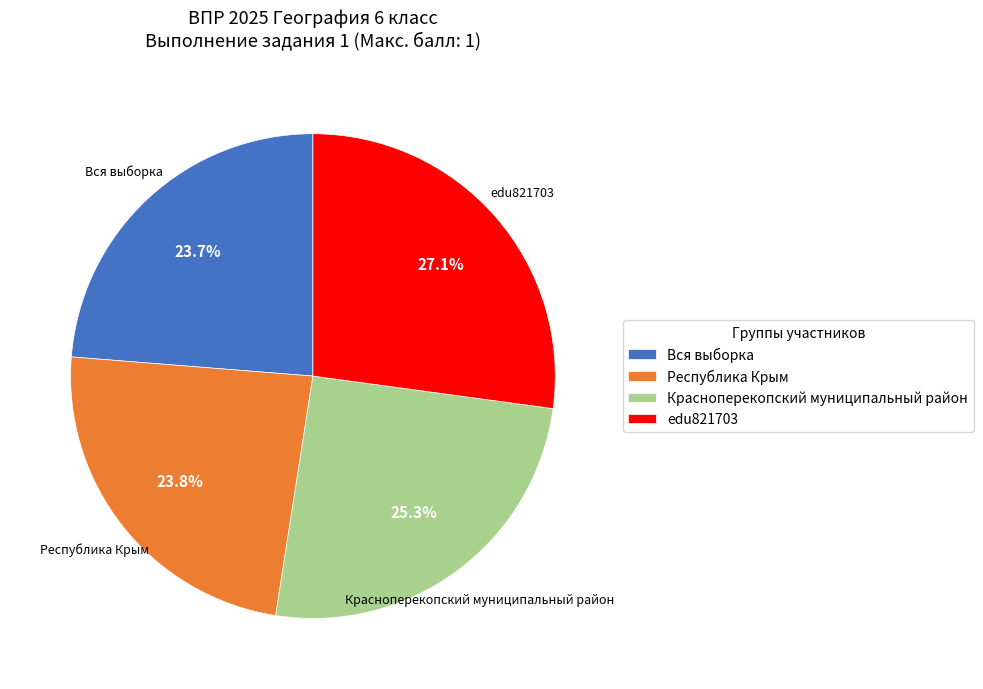

What percentage is NOT represented by edu821703?

72.9%